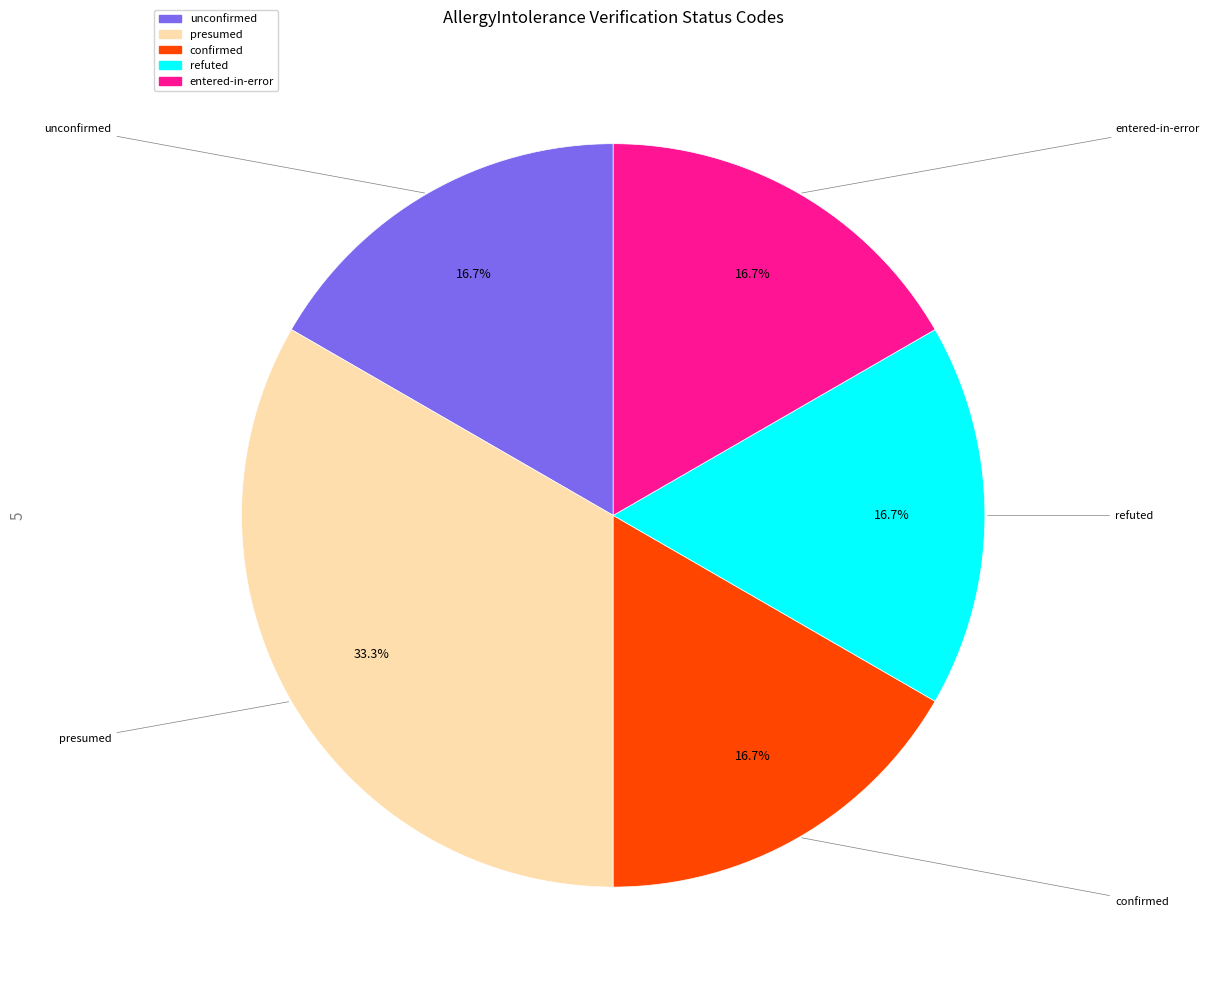

What percentage is NOT represented by unconfirmed?

83.3%